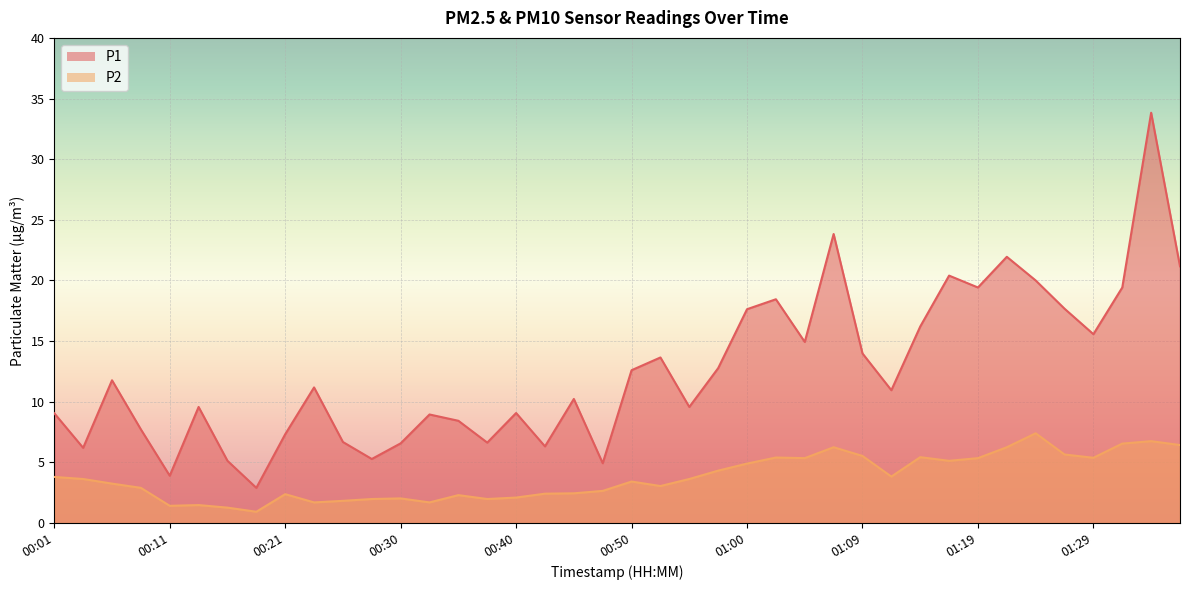

Reading left to right, what are all the values shown in this chart?

P1: 9.1	6.2	11.8	7.7	3.9	9.6	5.1	2.9	7.3	11.2	6.7	5.3	6.6	8.9	8.4	6.6	9.1	6.3	10.2	4.9	12.6	13.7	9.6	12.8	17.6	18.4	14.9	23.8	14.0	10.9	16.2	20.4	19.4	21.9	20.0	17.7	15.6	19.4	33.8	21.2
P2: 3.8	3.6	3.2	2.9	1.4	1.5	1.3	0.9	2.4	1.7	1.8	2.0	2.0	1.7	2.3	2.0	2.1	2.4	2.5	2.6	3.4	3.0	3.6	4.3	4.9	5.4	5.3	6.2	5.5	3.8	5.4	5.1	5.3	6.2	7.4	5.7	5.4	6.5	6.8	6.4